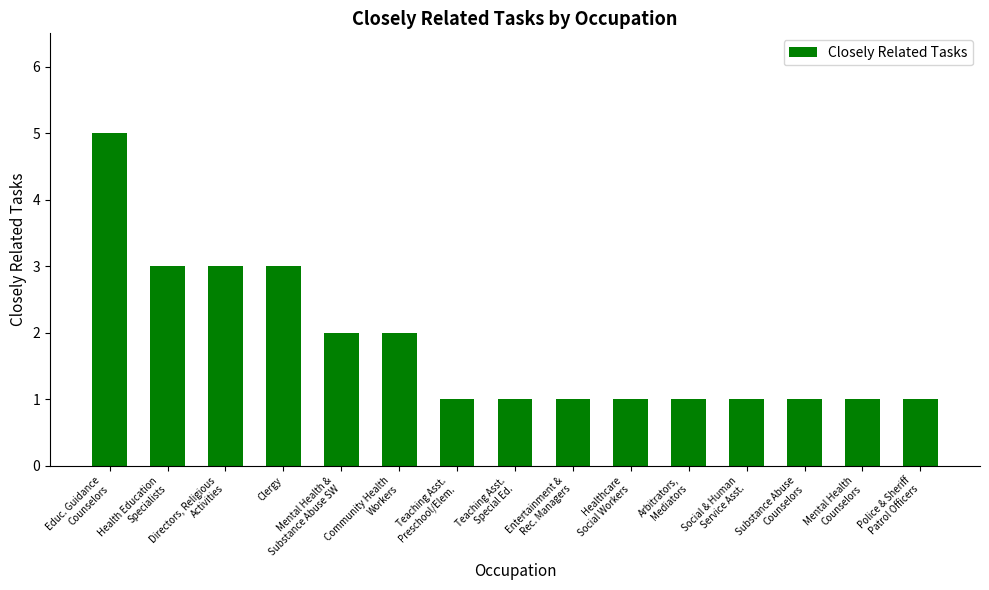

What is the maximum value shown in the chart?

5